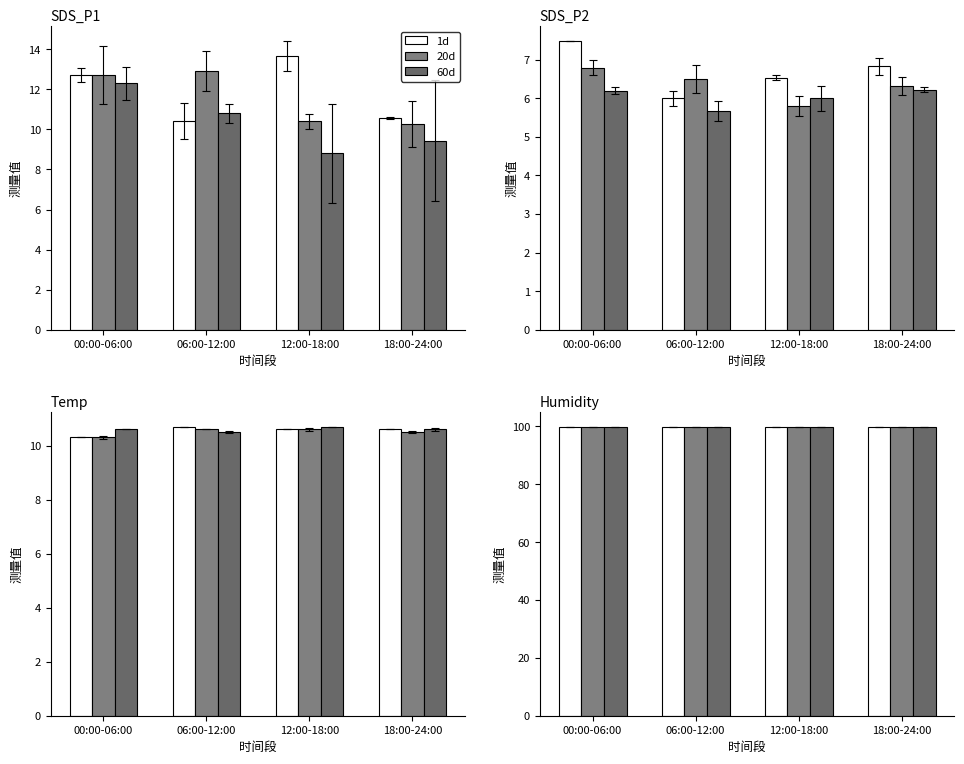

Which series has the widest spread of values?

Temp